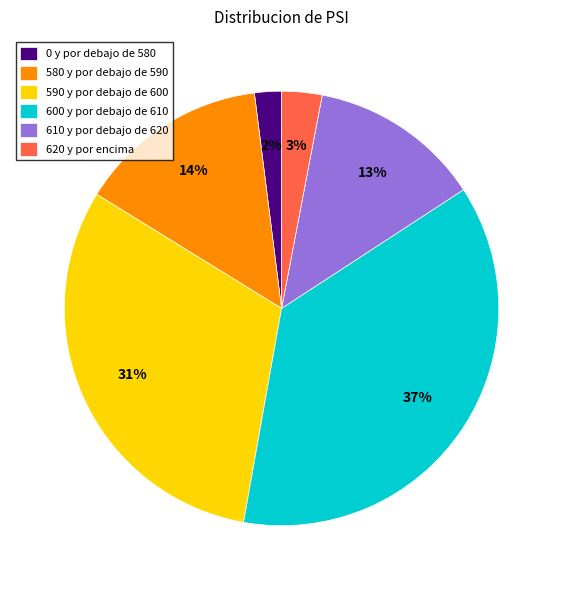

Which slice is the smallest?

0 y por debajo de 580